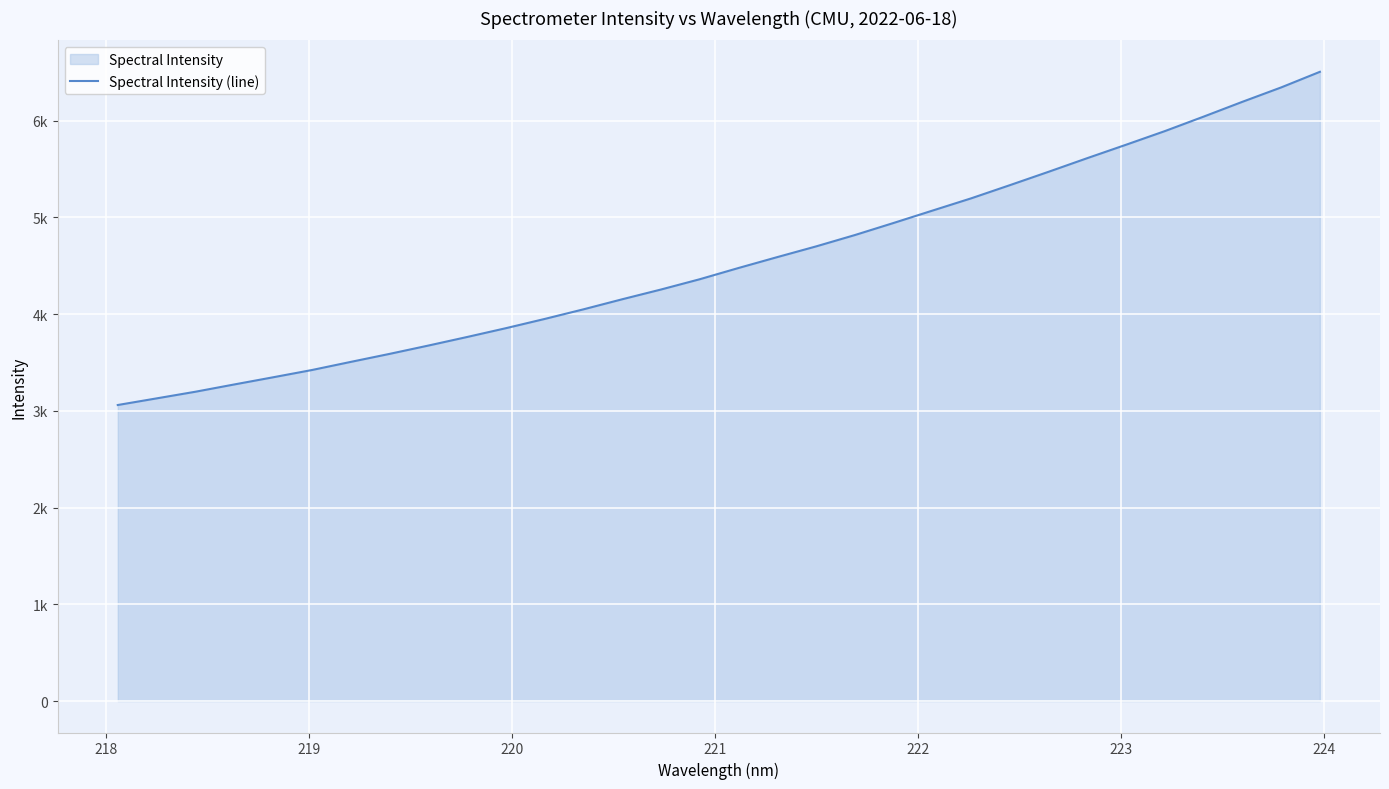

How many values are below 4477?

16